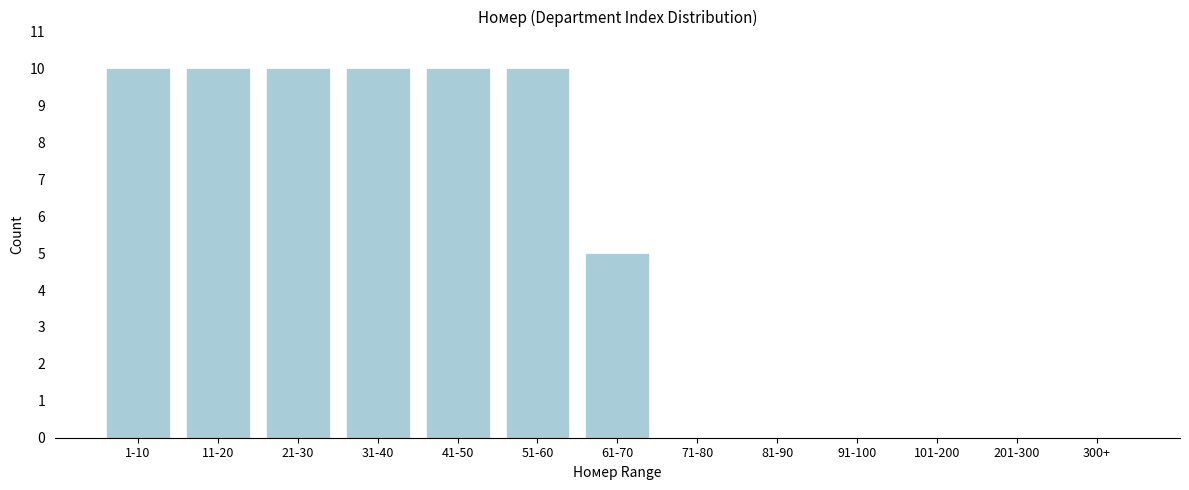

Reading left to right, transcribe all the data shown in this chart.

1-10=10	11-20=10	21-30=10	31-40=10	41-50=10	51-60=10	61-70=5	71-80=0	81-90=0	91-100=0	101-200=0	201-300=0	300+=0